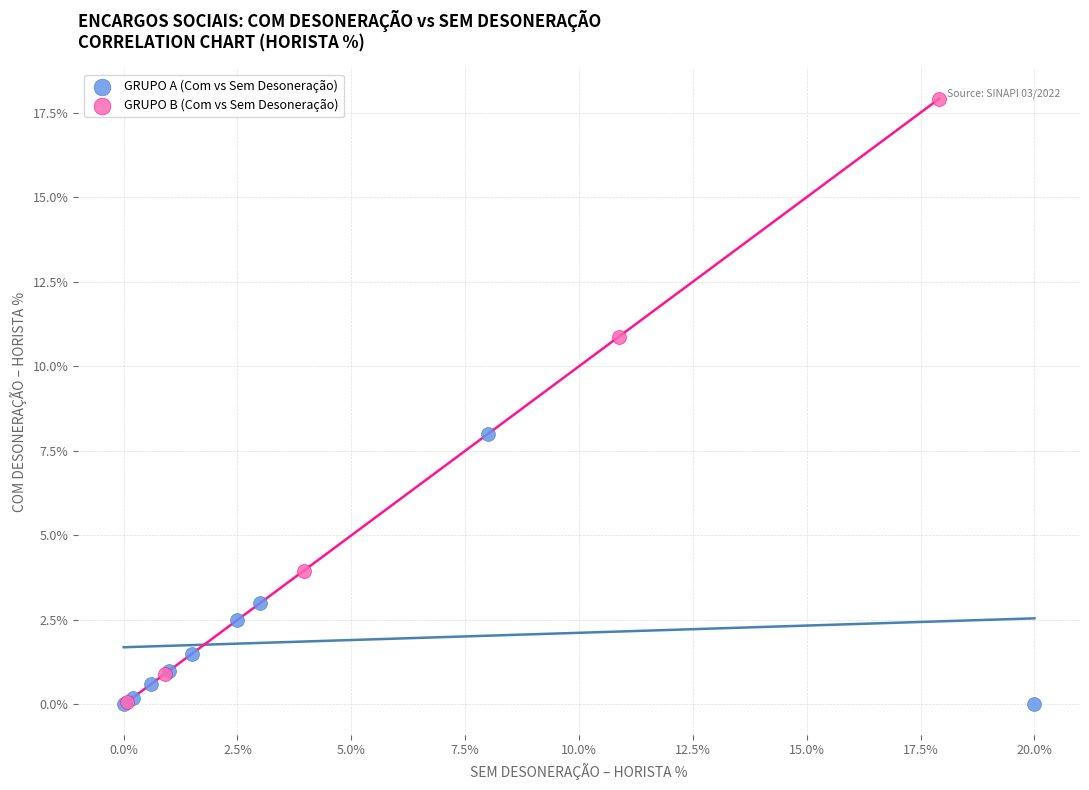

What are all the series names shown in the legend?

GRUPO A (Com vs Sem Desoneração), GRUPO B (Com vs Sem Desoneração)